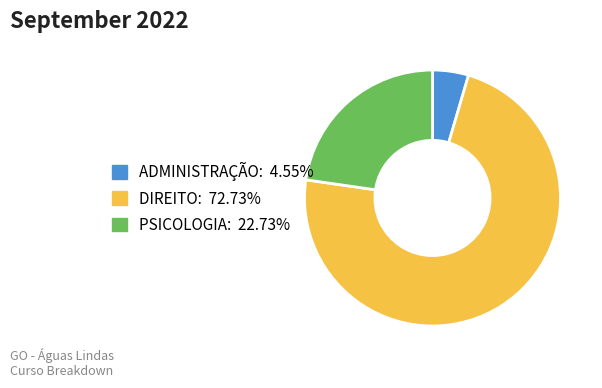

Do ADMINISTRAÇÃO and PSICOLOGIA together represent more than half of the pie?

No